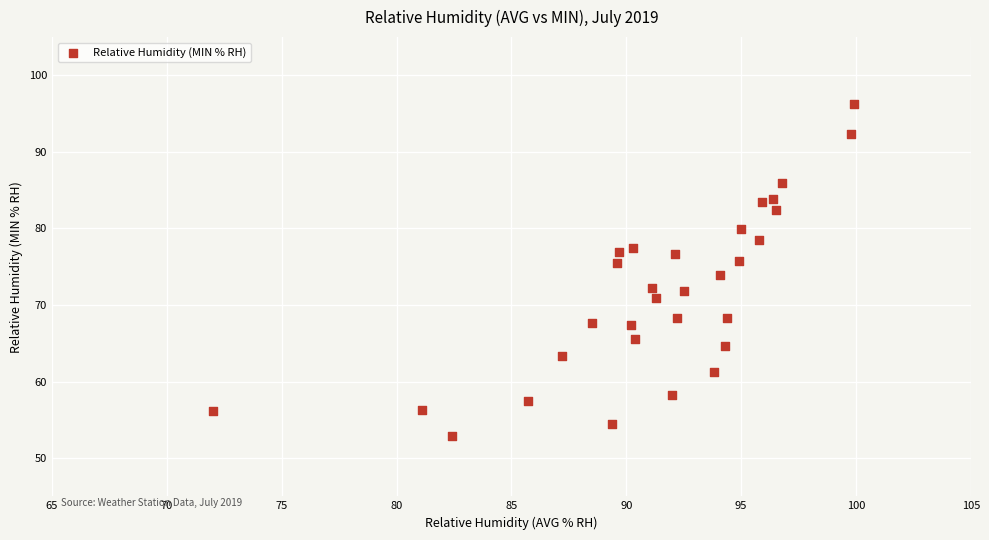

What is the range of X values (max minus min)?

27.9